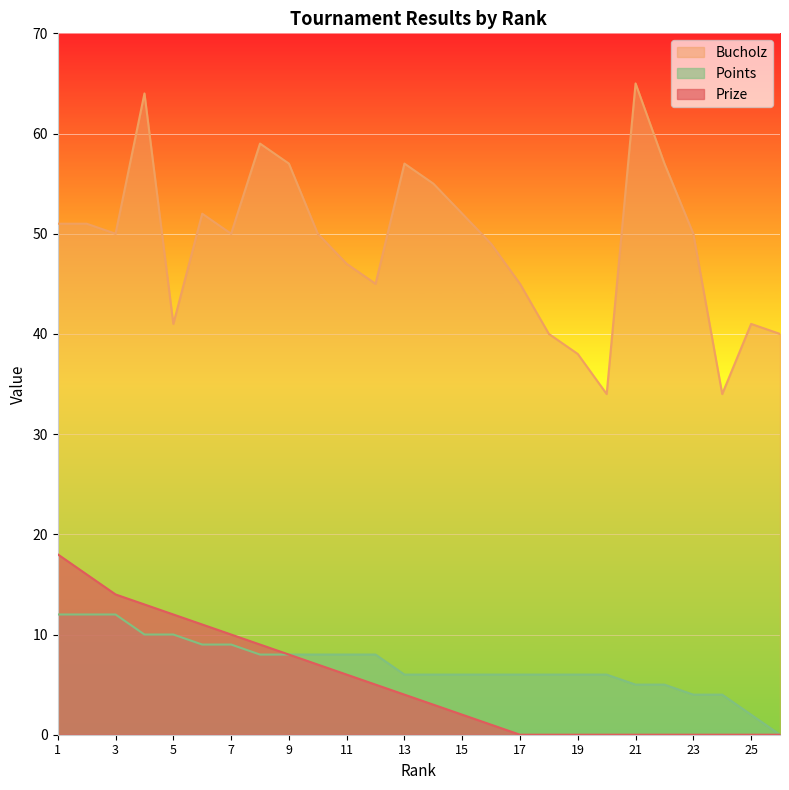

At which category does the chart reach its minimum across all series?

17